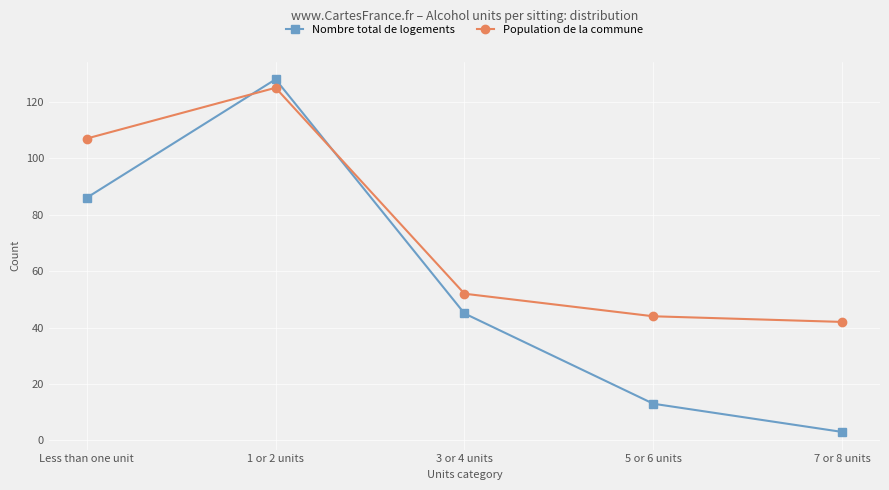

Reading left to right, what are all the values shown in this chart?

Nombre total de logements: Less than one unit=86	1 or 2 units=128	3 or 4 units=45	5 or 6 units=13	7 or 8 units=3
Population de la commune: Less than one unit=107	1 or 2 units=125	3 or 4 units=52	5 or 6 units=44	7 or 8 units=42